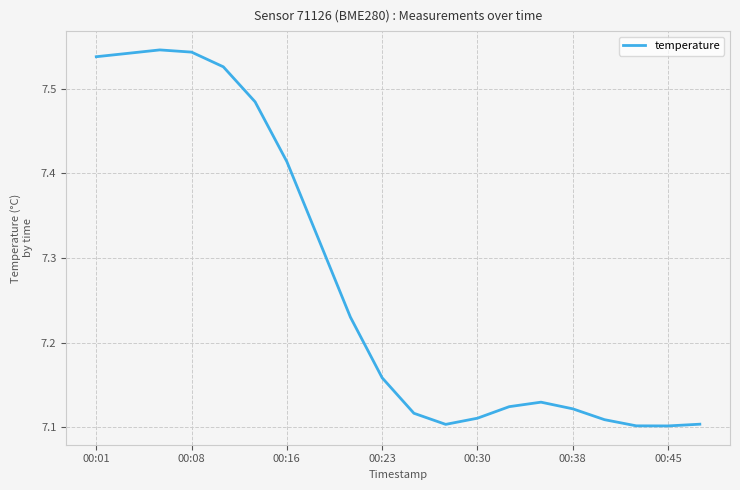

What is the difference between the maximum and second lowest values?

0.4